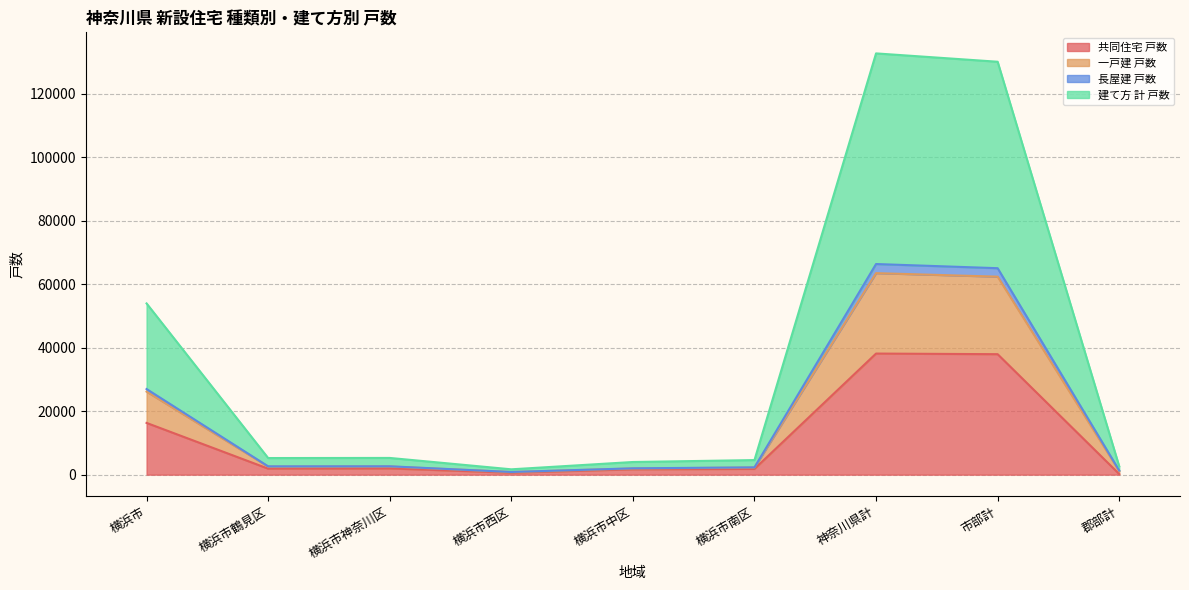

Rank the categories by 長屋建 戸数 value from lowest to highest.

横浜市西区, 郡部計, 横浜市中区, 横浜市南区, 横浜市鶴見区, 横浜市神奈川区, 横浜市, 市部計, 神奈川県計